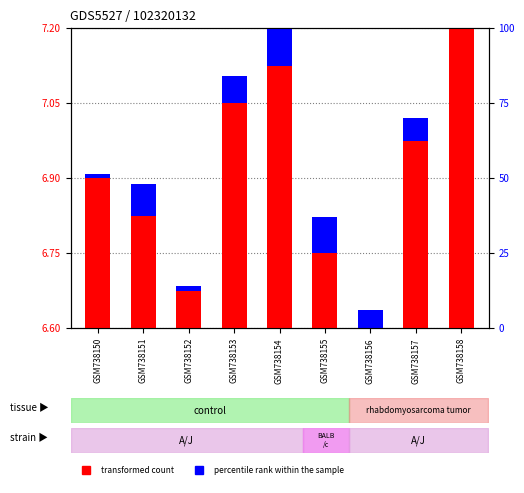

Which series has the largest range (max minus min)?

transformed count